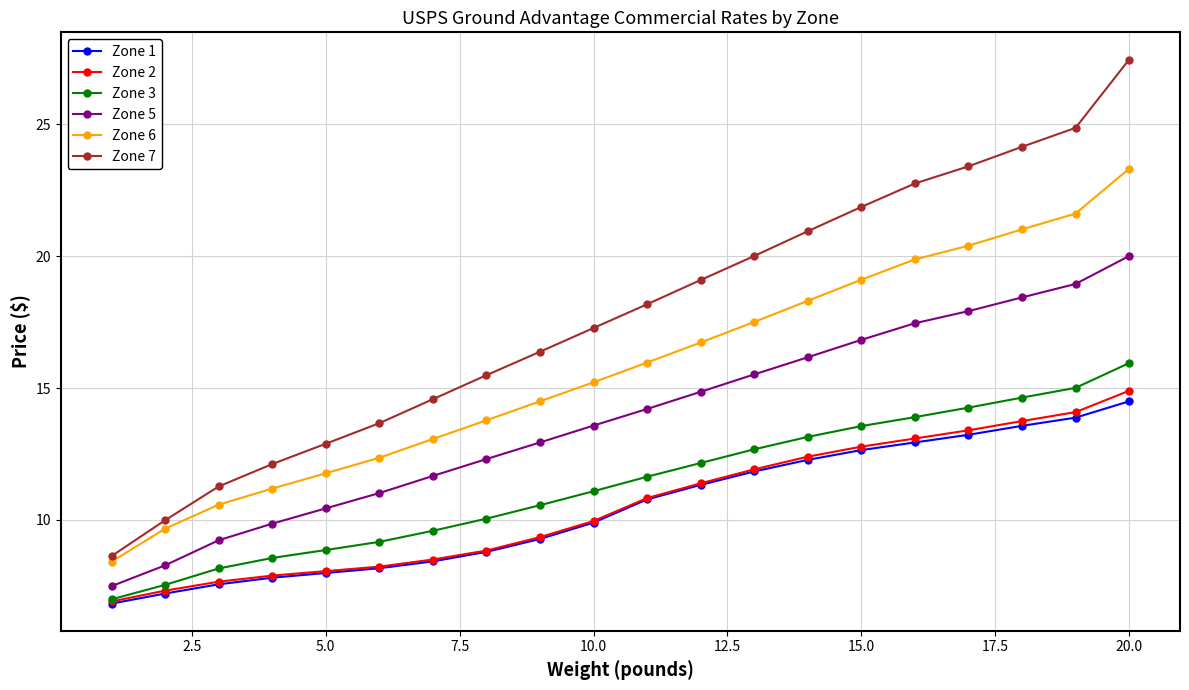

True or false: Zone 2 has more than 1 interior local peaks.

False